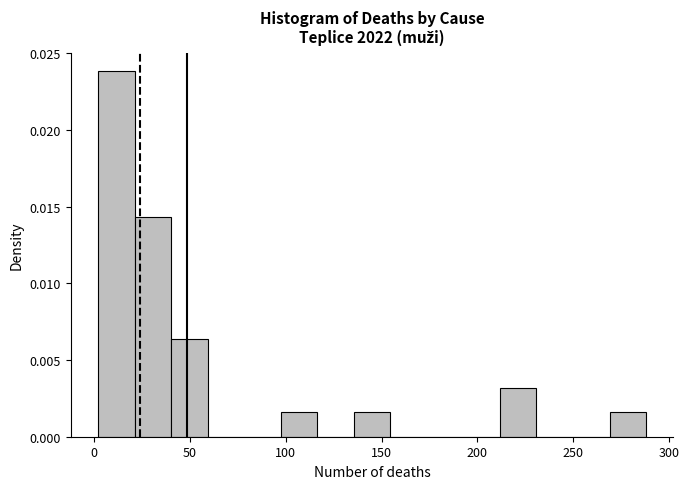

Around what value on the x-axis is the tallest bar? Give the approximate position of its centre, as read against the axis.

10